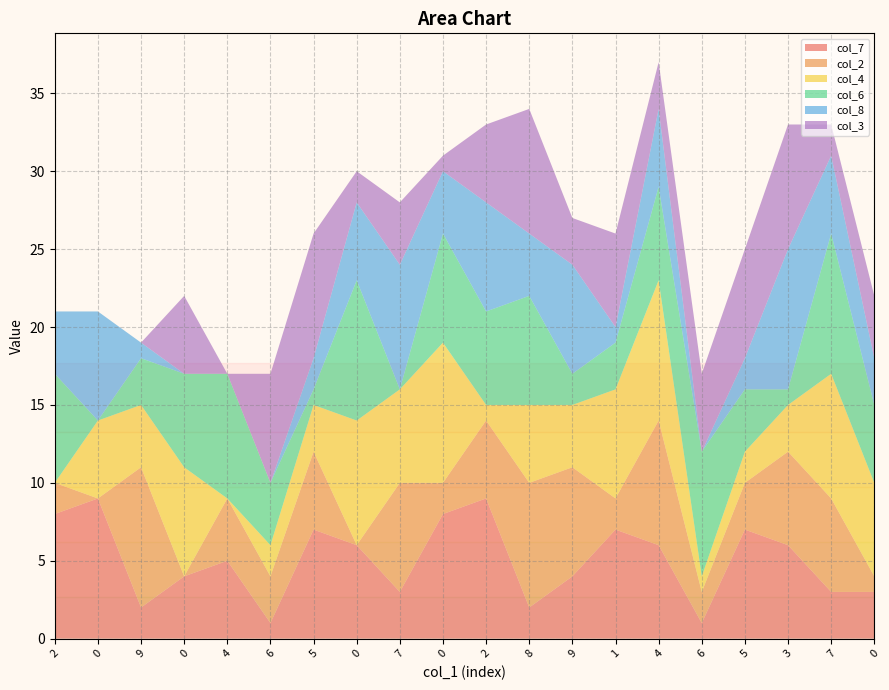

Reading left to right, what are all the values shown in this chart?

col_7: 2=8	0=9	9=2	0=4	4=5	6=1	5=7	0=6	7=3	0=8	2=9	8=2	9=4	1=7	4=6	6=1	5=7	3=6	7=3	0=3
col_2: 2=2	0=0	9=9	0=0	4=4	6=3	5=5	0=0	7=7	0=2	2=5	8=8	9=7	1=2	4=8	6=2	5=3	3=6	7=6	0=1
col_4: 2=0	0=5	9=4	0=7	4=0	6=2	5=3	0=8	7=6	0=9	2=1	8=5	9=4	1=7	4=9	6=1	5=2	3=3	7=8	0=6
col_6: 2=7	0=0	9=3	0=6	4=8	6=4	5=1	0=9	7=0	0=7	2=6	8=7	9=2	1=3	4=6	6=8	5=4	3=1	7=9	0=5
col_8: 2=4	0=7	9=1	0=0	4=0	6=0	5=2	0=5	7=8	0=4	2=7	8=4	9=7	1=1	4=5	6=0	5=2	3=9	7=5	0=3
col_3: 2=0	0=0	9=0	0=5	4=0	6=7	5=8	0=2	7=4	0=1	2=5	8=8	9=3	1=6	4=3	6=5	5=7	3=8	7=2	0=4